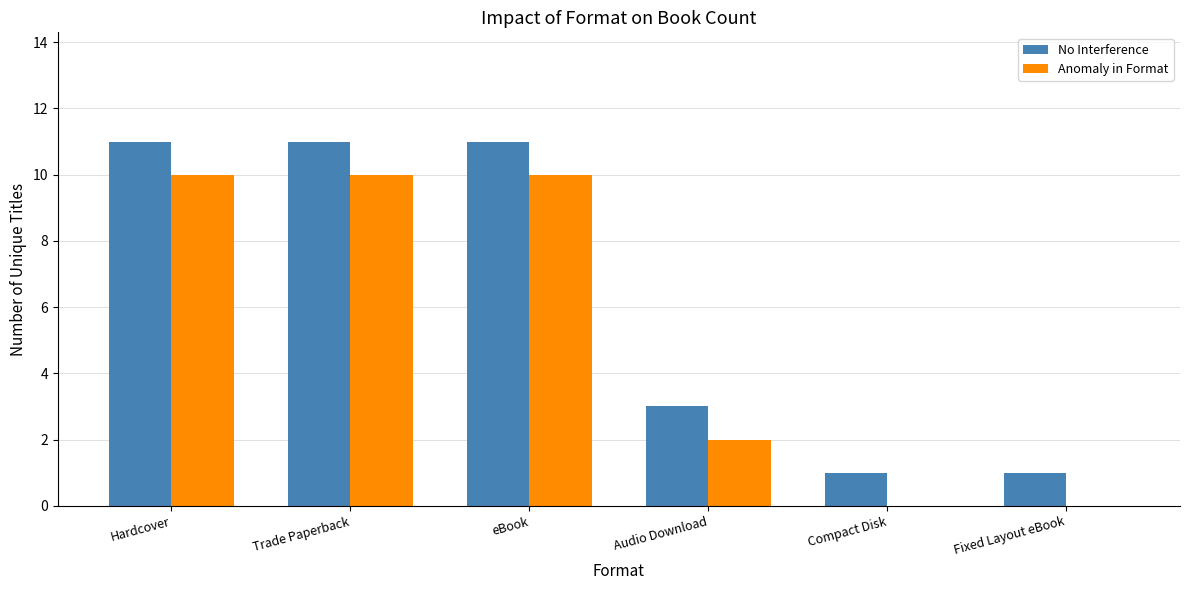

Reading left to right, what are all the values shown in this chart?

No Interference: Hardcover=11	Trade Paperback=11	eBook=11	Audio Download=3	Compact Disk=1	Fixed Layout eBook=1
Anomaly in Format: Hardcover=10	Trade Paperback=10	eBook=10	Audio Download=2	Compact Disk=0	Fixed Layout eBook=0